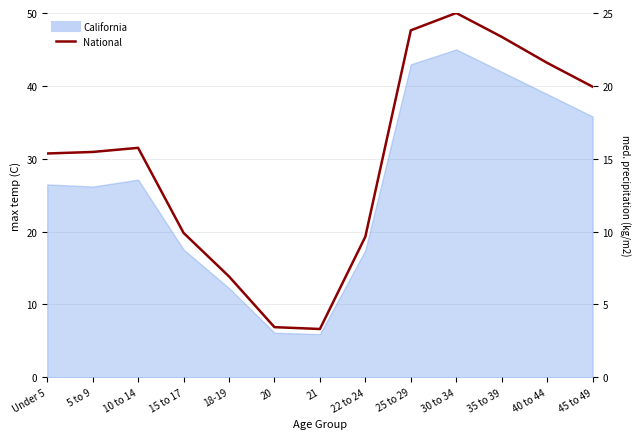

The value at 20 is 1.6. True or false?

False